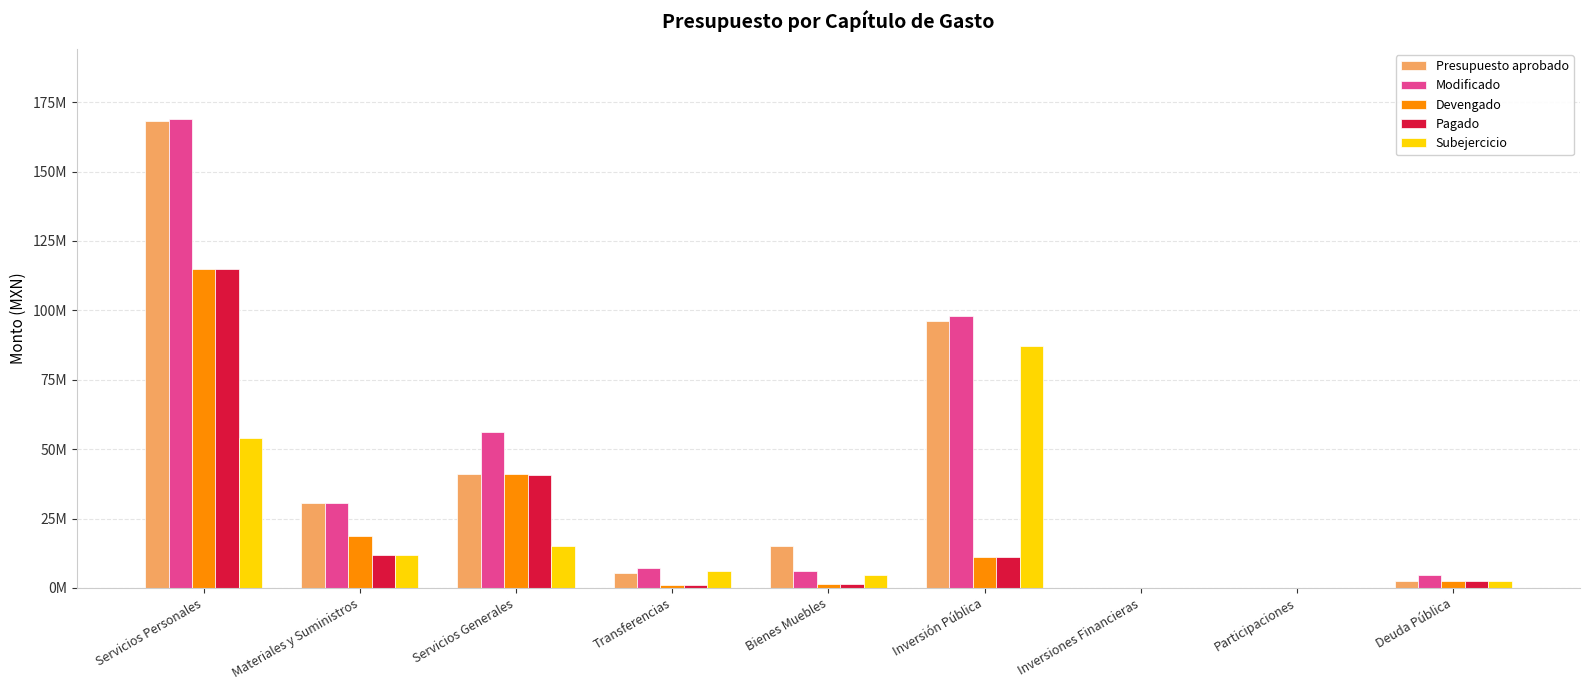

What are all the series names shown in the legend?

Presupuesto aprobado, Modificado, Devengado, Pagado, Subejercicio